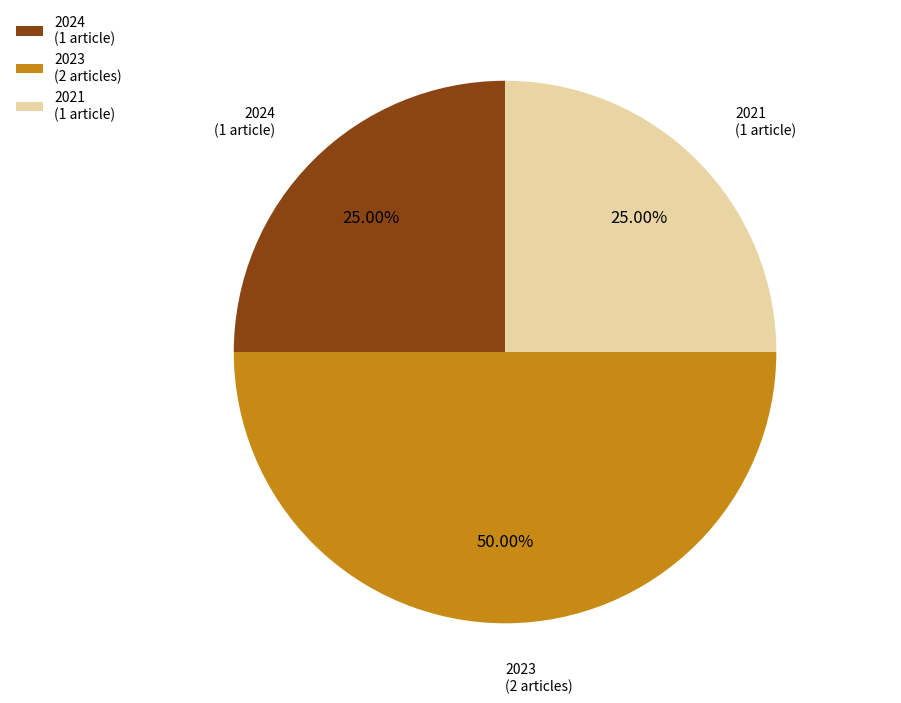

How many segments does this pie chart have?

3